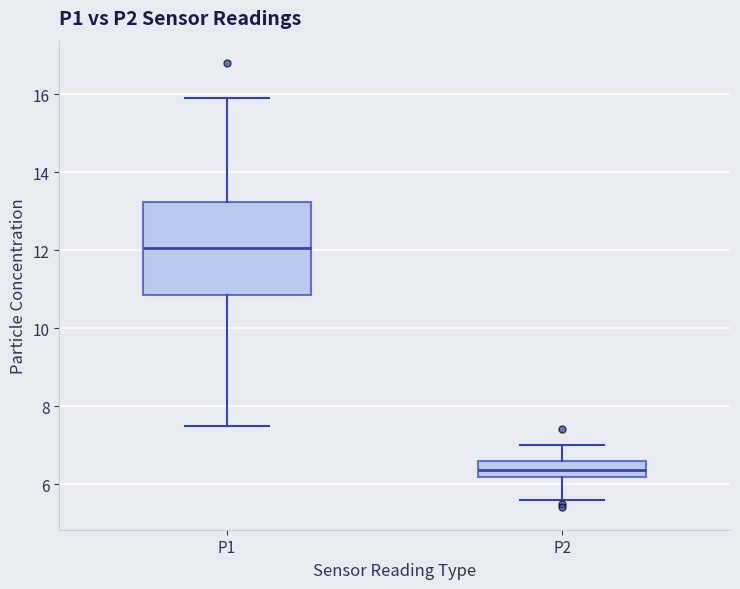

Which box is the tallest, from its lower edge to its upper edge?

P1